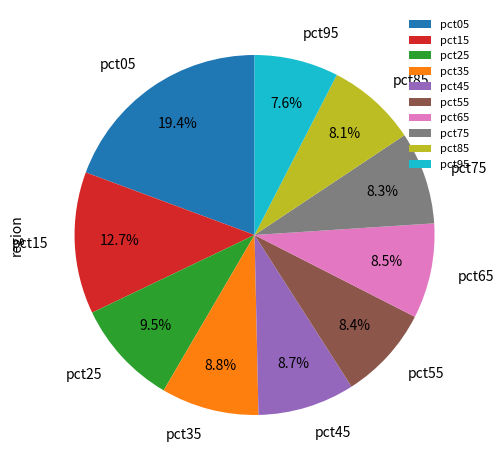

Is pct45 the majority of the pie?

No